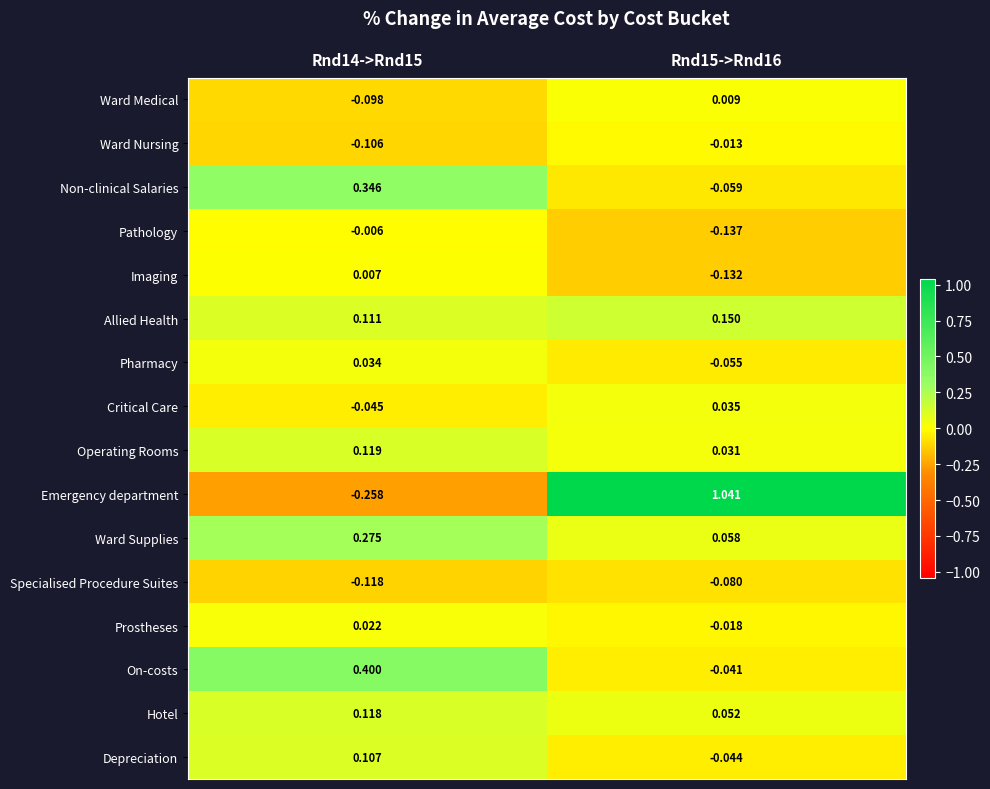

What is the total value across all series at Rnd15->Rnd16?

0.8